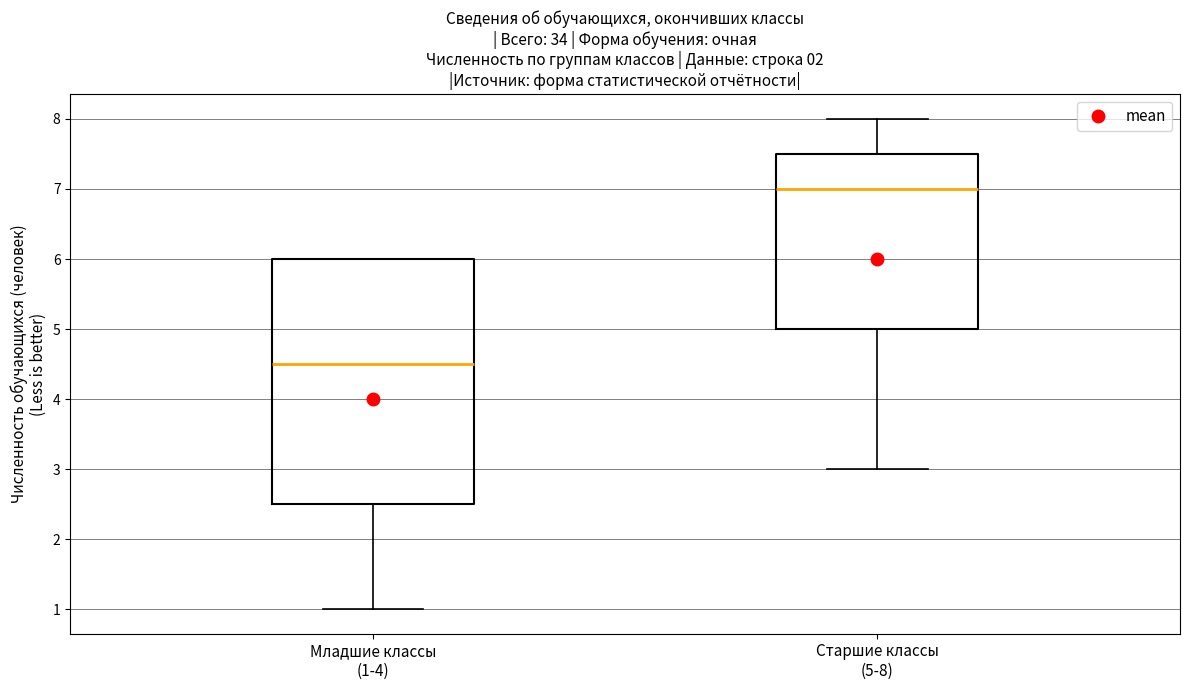

Comparing the boxes themselves (not the whiskers), which one is the tallest?

Младшие классы (1-4)